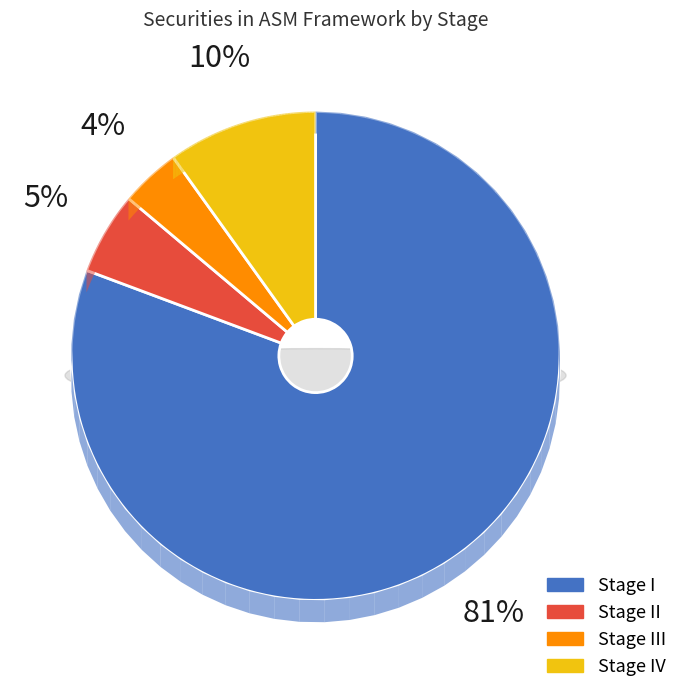

True or false: II accounts for 5% of the total.

True